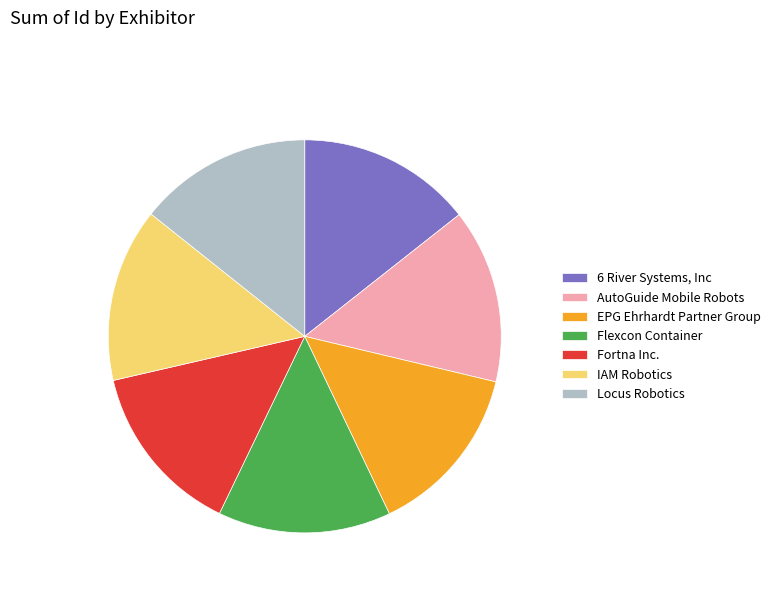

How many segments does this pie chart have?

7